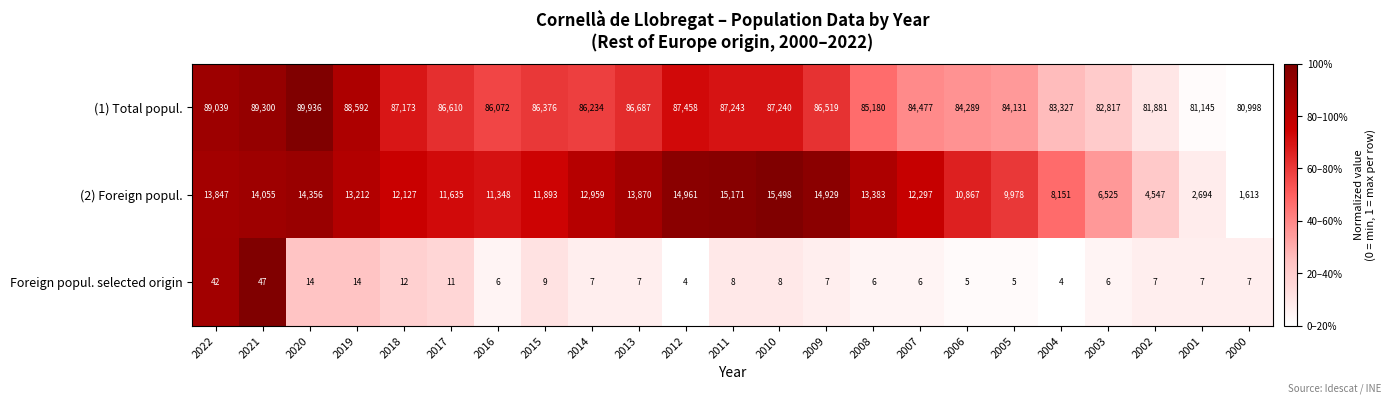

The Foreign popul. selected origin series shows 6 at 2007. True or false?

True